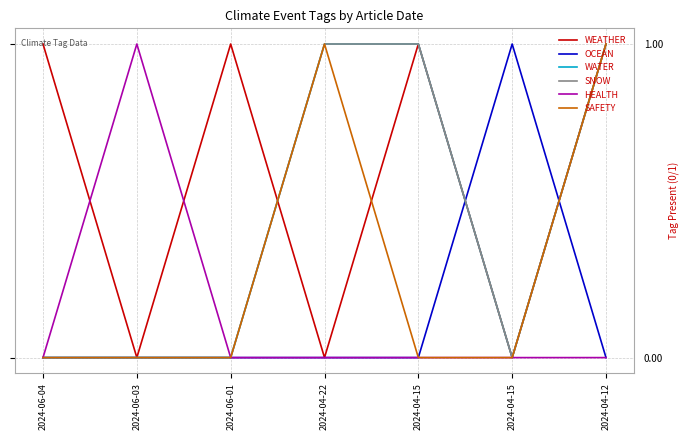

Reading left to right, transcribe all the data shown in this chart.

WEATHER: 1	0	1	0	1	0	1
OCEAN: 0	0	0	0	0	1	0
WATER: 0	0	0	1	1	0	1
SNOW: 0	0	0	1	1	0	1
HEALTH: 0	1	0	0	0	0	0
SAFETY: 0	0	0	1	0	0	1